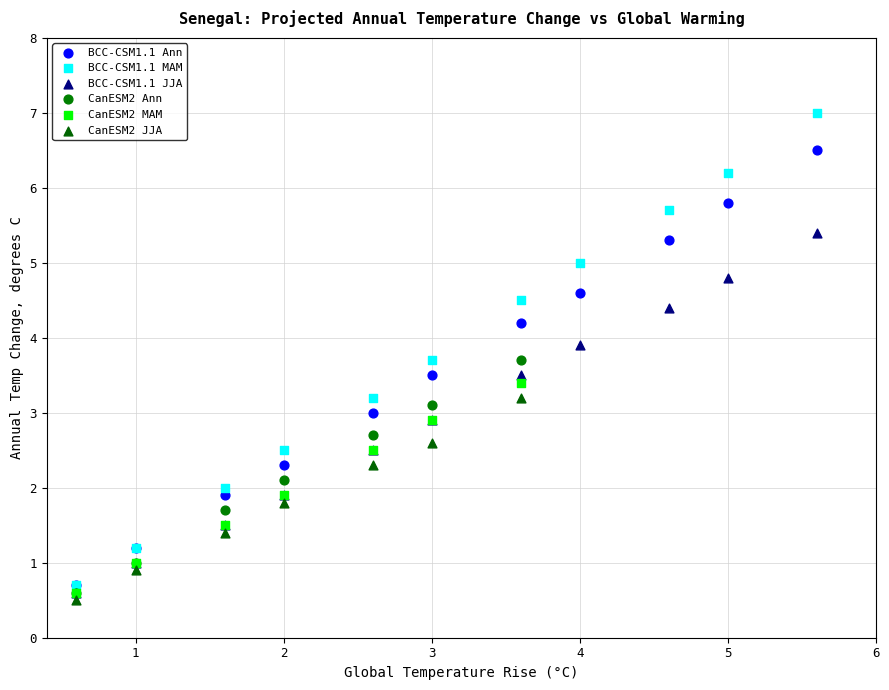

Which series contains the lowest Y value?

CanESM2 JJA